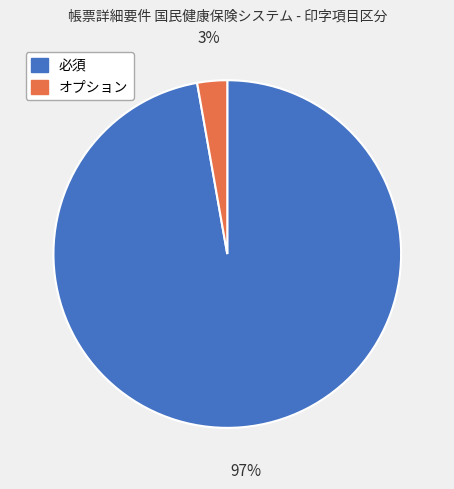

Which slice represents more than half of the pie?

必須